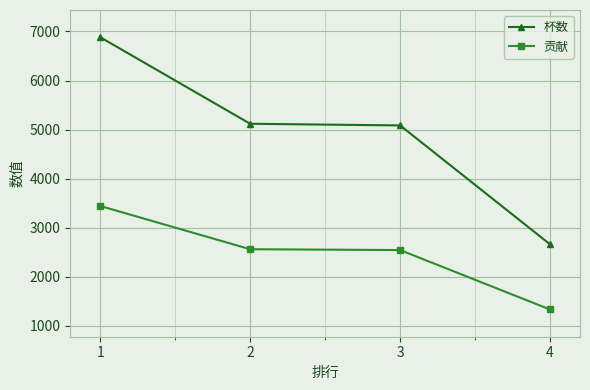

How many values in the 贡献 series are below 2559?

2